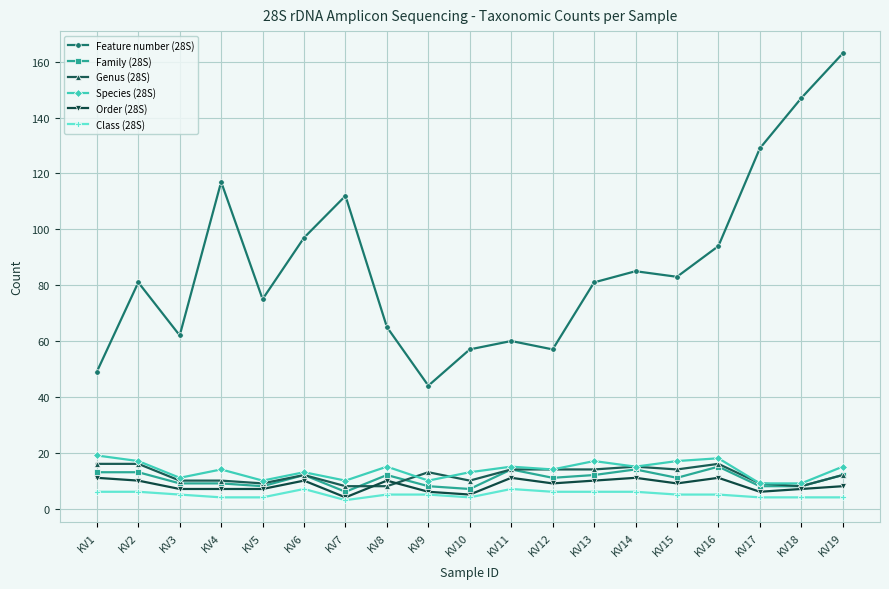

True or false: Species (28S) and Order (28S) cross at least once.

False